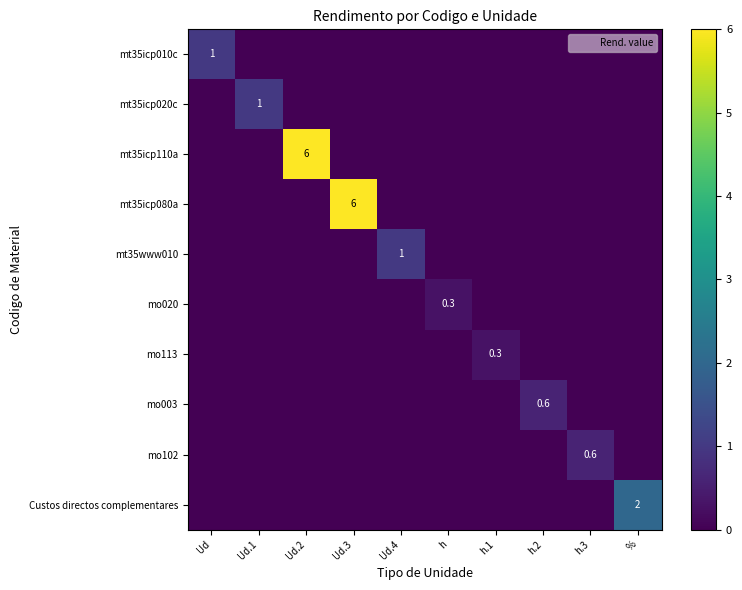

At h.1, list the series in order from smallest to largest.

mt35icp010c, mt35icp020c, mt35icp110a, mt35icp080a, mt35www010, mo020, mo003, mo102, Custos directos complementares, mo113